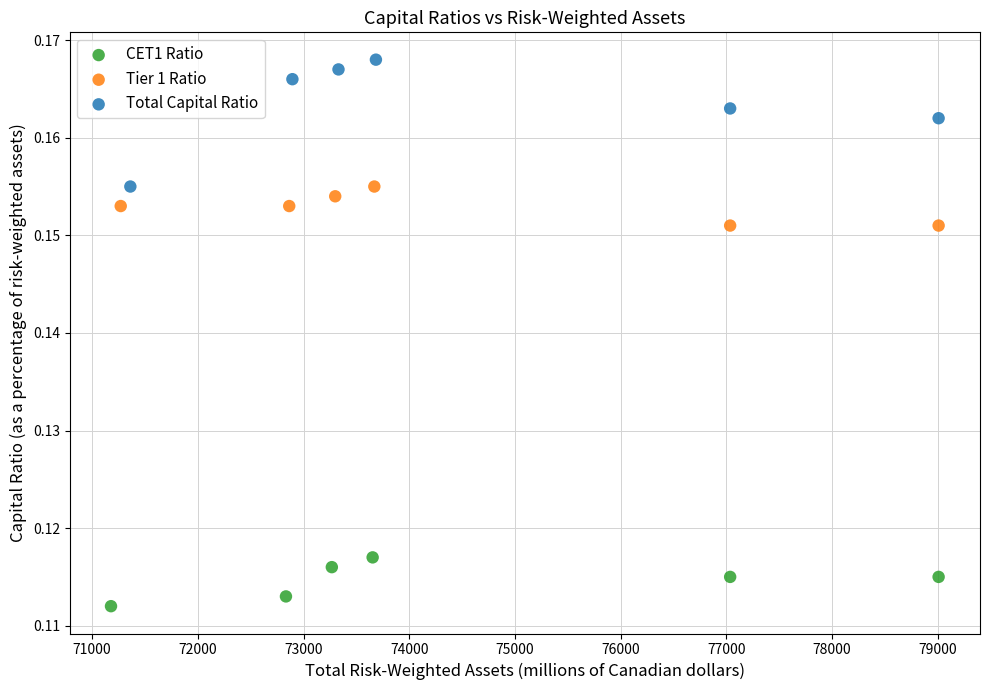

Which series has the widest spread of Y values?

Total Capital Ratio